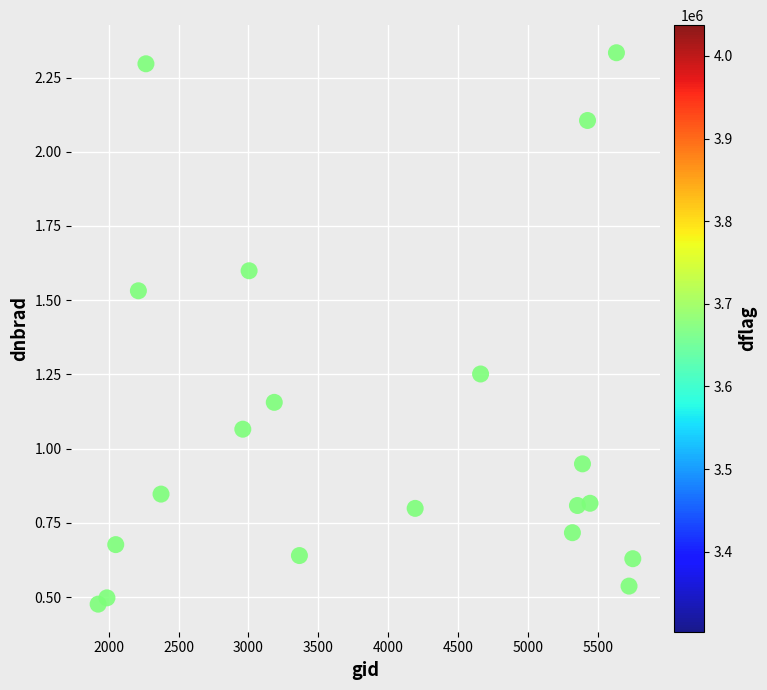

What is the range of Y values (max minus min)?

1.9